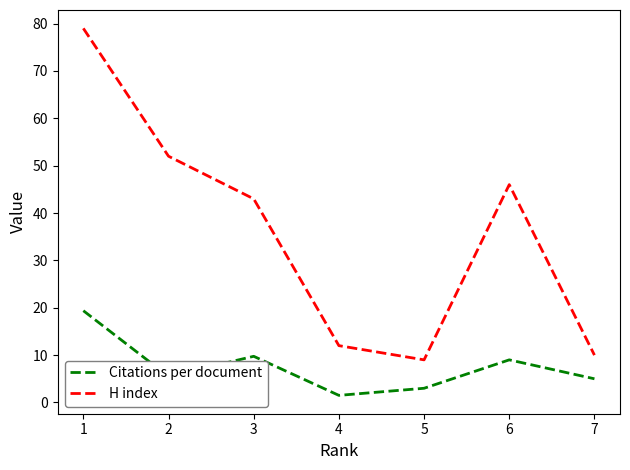

The H index series shows 6.7 at 7. True or false?

False